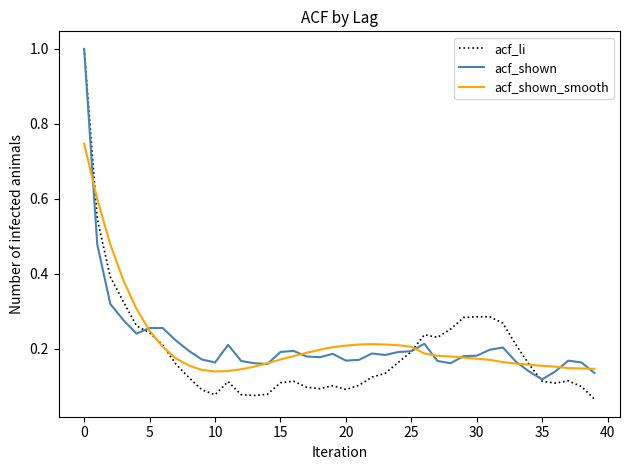

Which series has the largest range (max minus min)?

acf_li